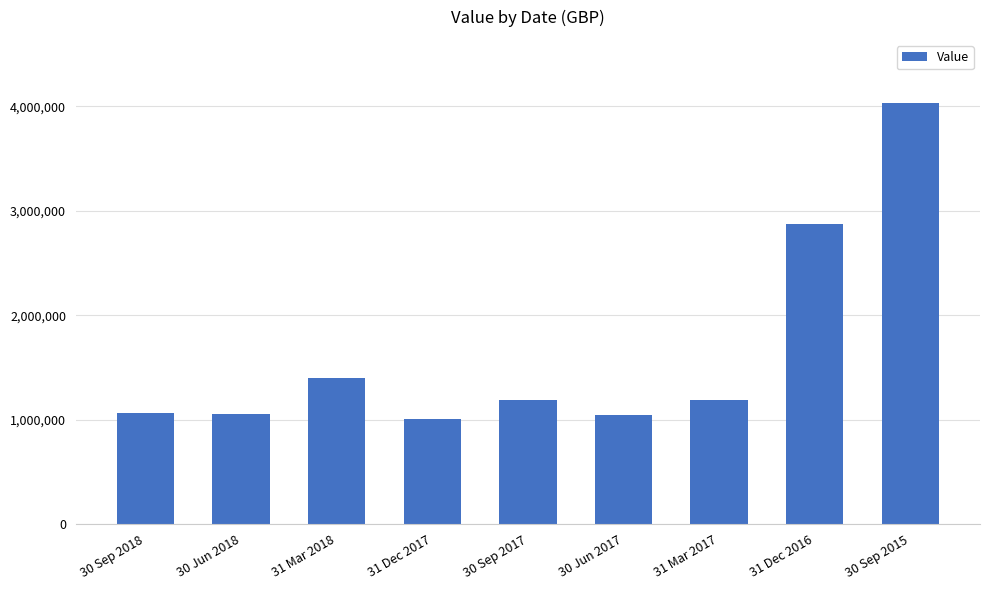

What is the sum of the values at 30 Sep 2018 and 30 Jun 2017?

2111370